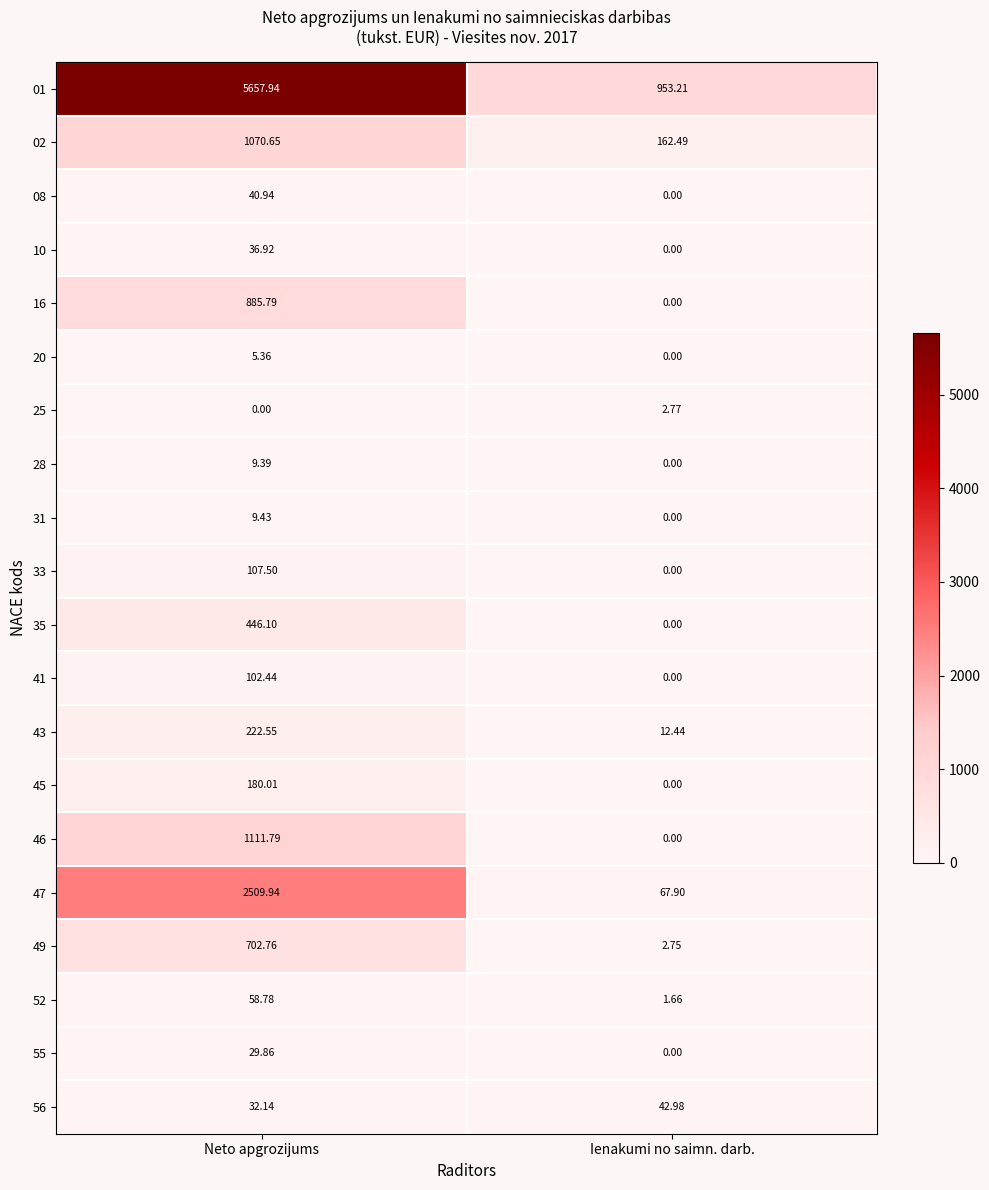

Rank the categories by 35 value from highest to lowest.

Neto apgrozijums, Ienakumi no saimn. darb.